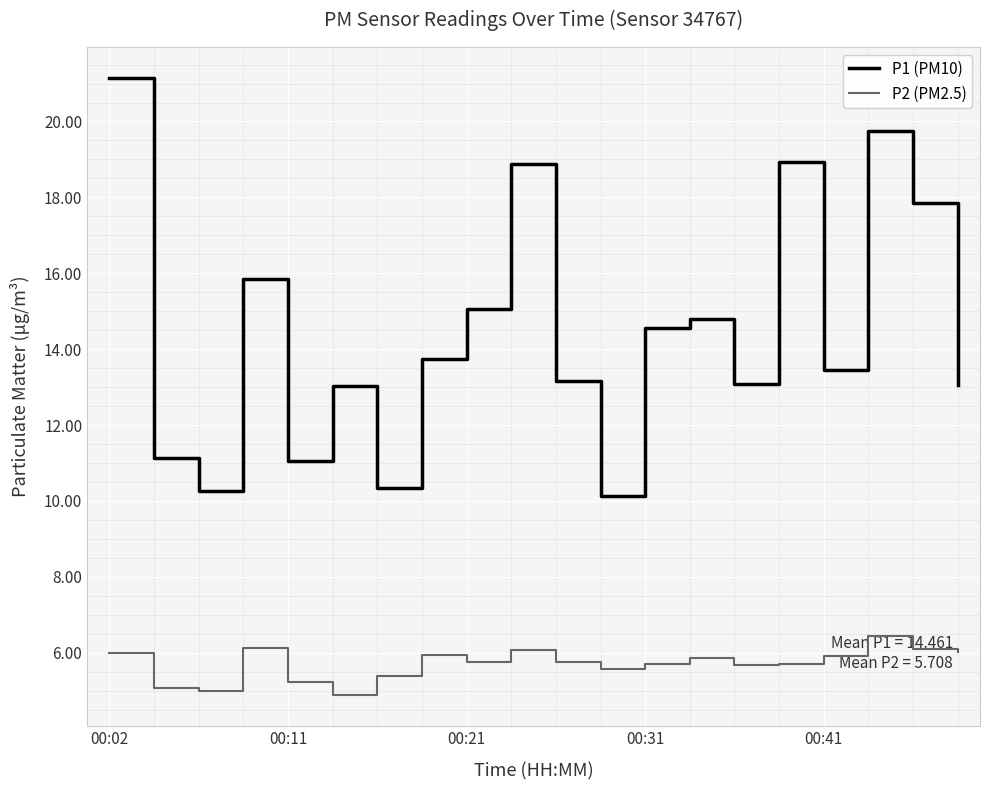

How many interior local peaks does the P1 (PM10) series have?

6